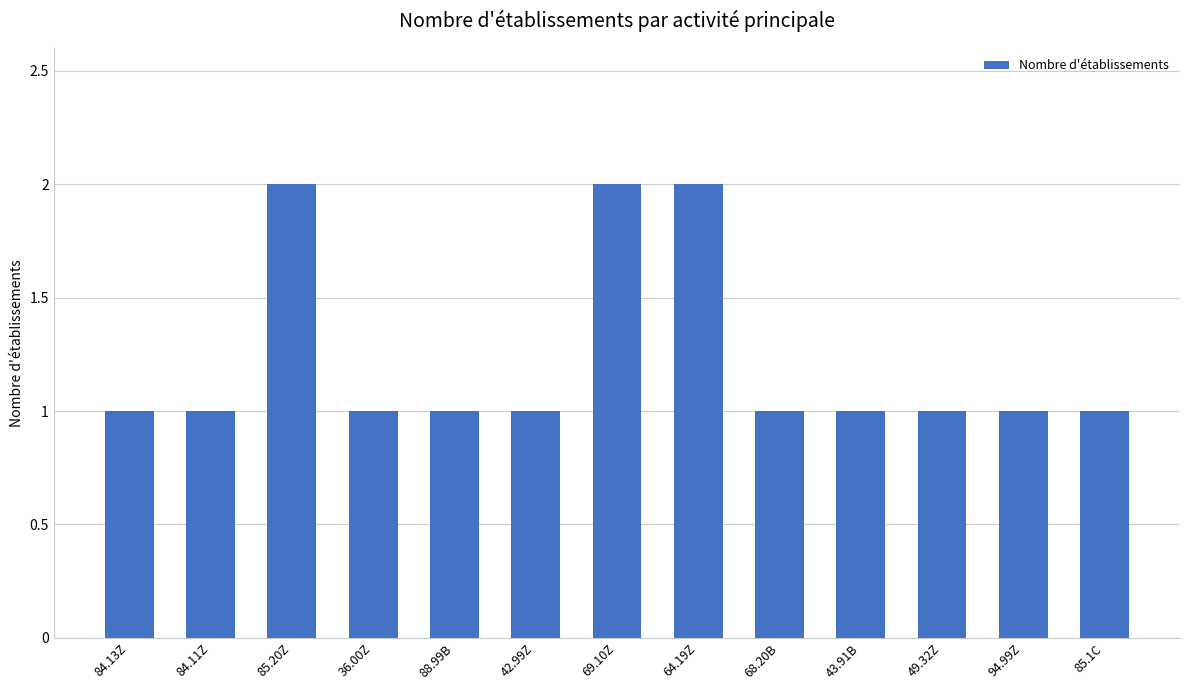

Are the bars horizontal?

No